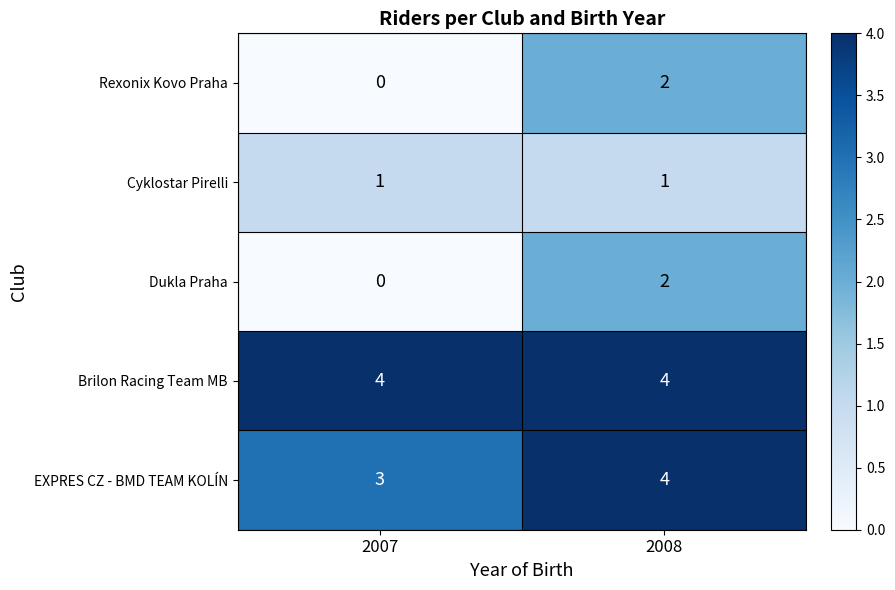

Count the number of data series in this chart.

5